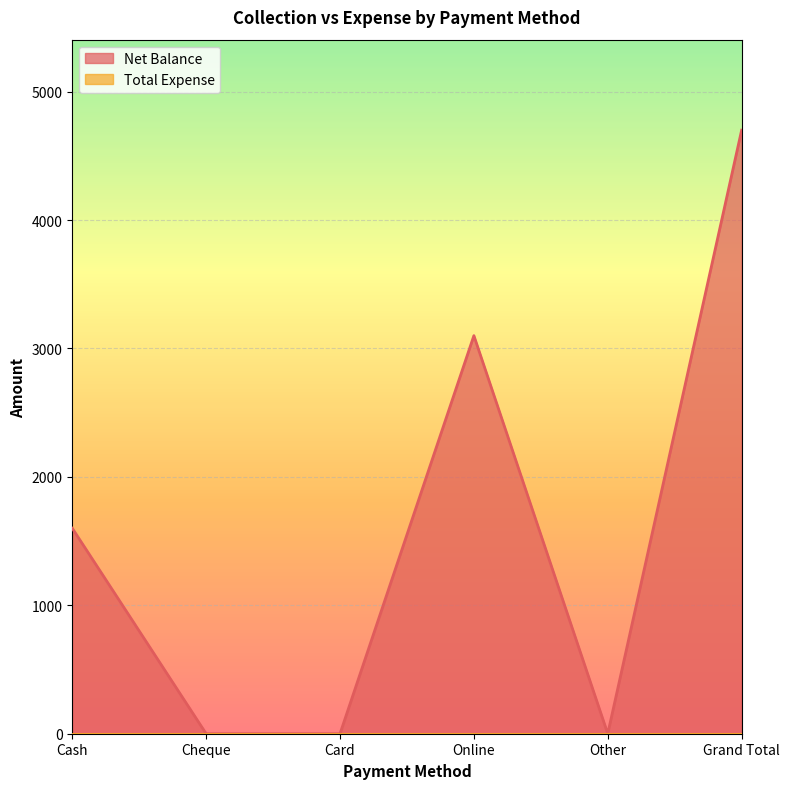

What is the approximate value at Grand Total, to the nearest 10?

4700